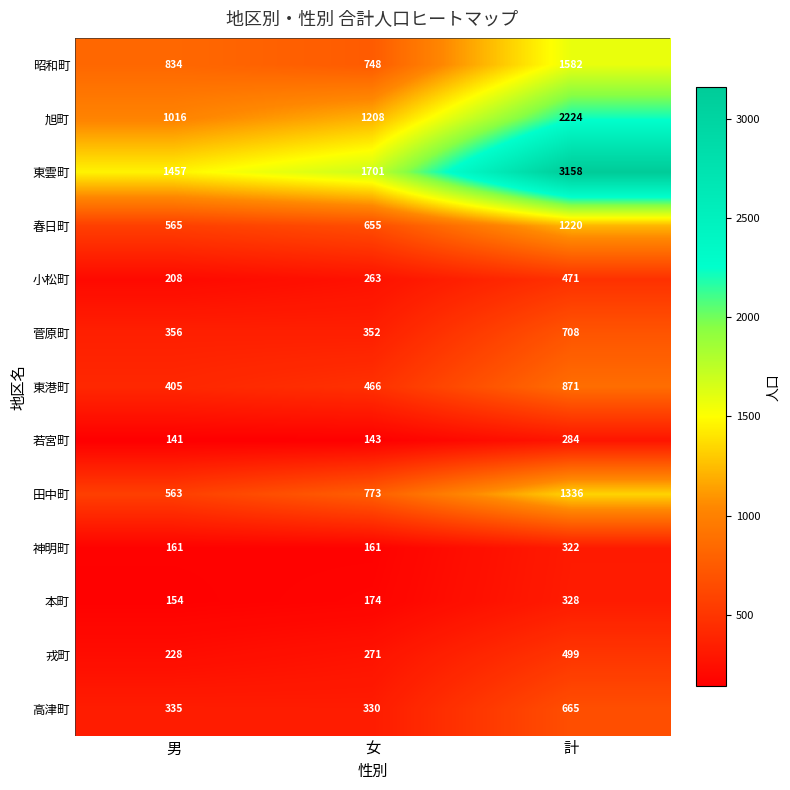

At which label is 春日町 closest to 892?

女